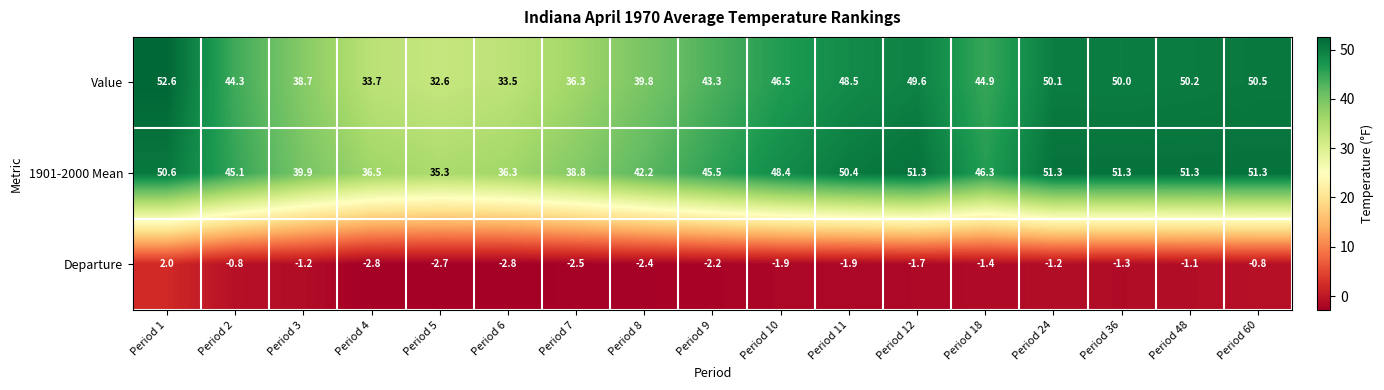

What is the spread (max minus min) of values at Period 18?

47.7